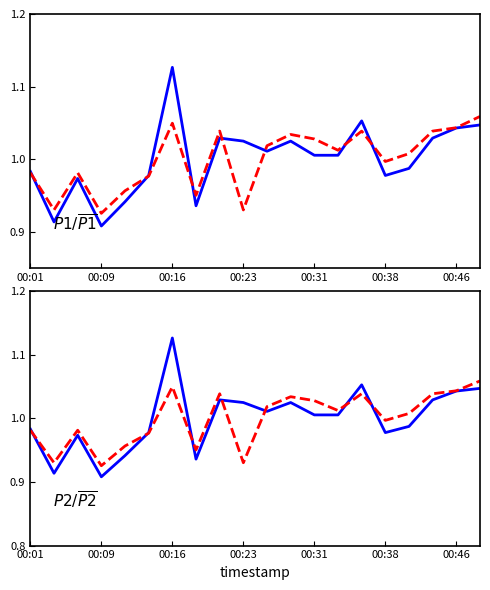

What is the maximum value for P2?

1.1